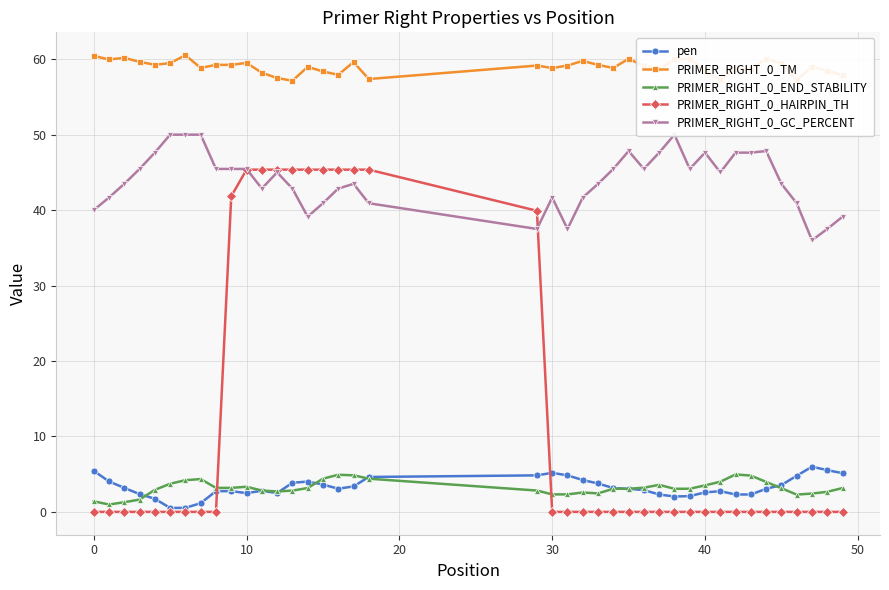

True or false: PRIMER_RIGHT_0_TM and PRIMER_RIGHT_0_END_STABILITY intersect in this chart.

False